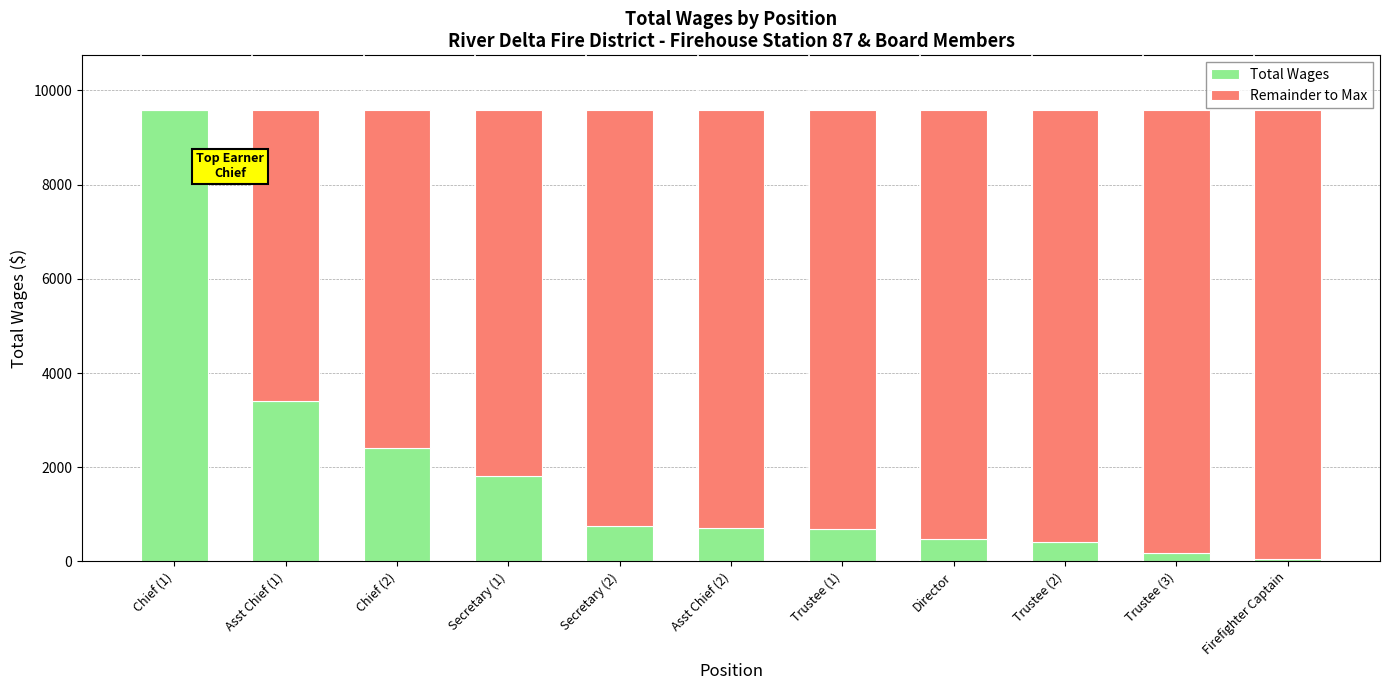

What is the highest value of the Total Wages series?

9595